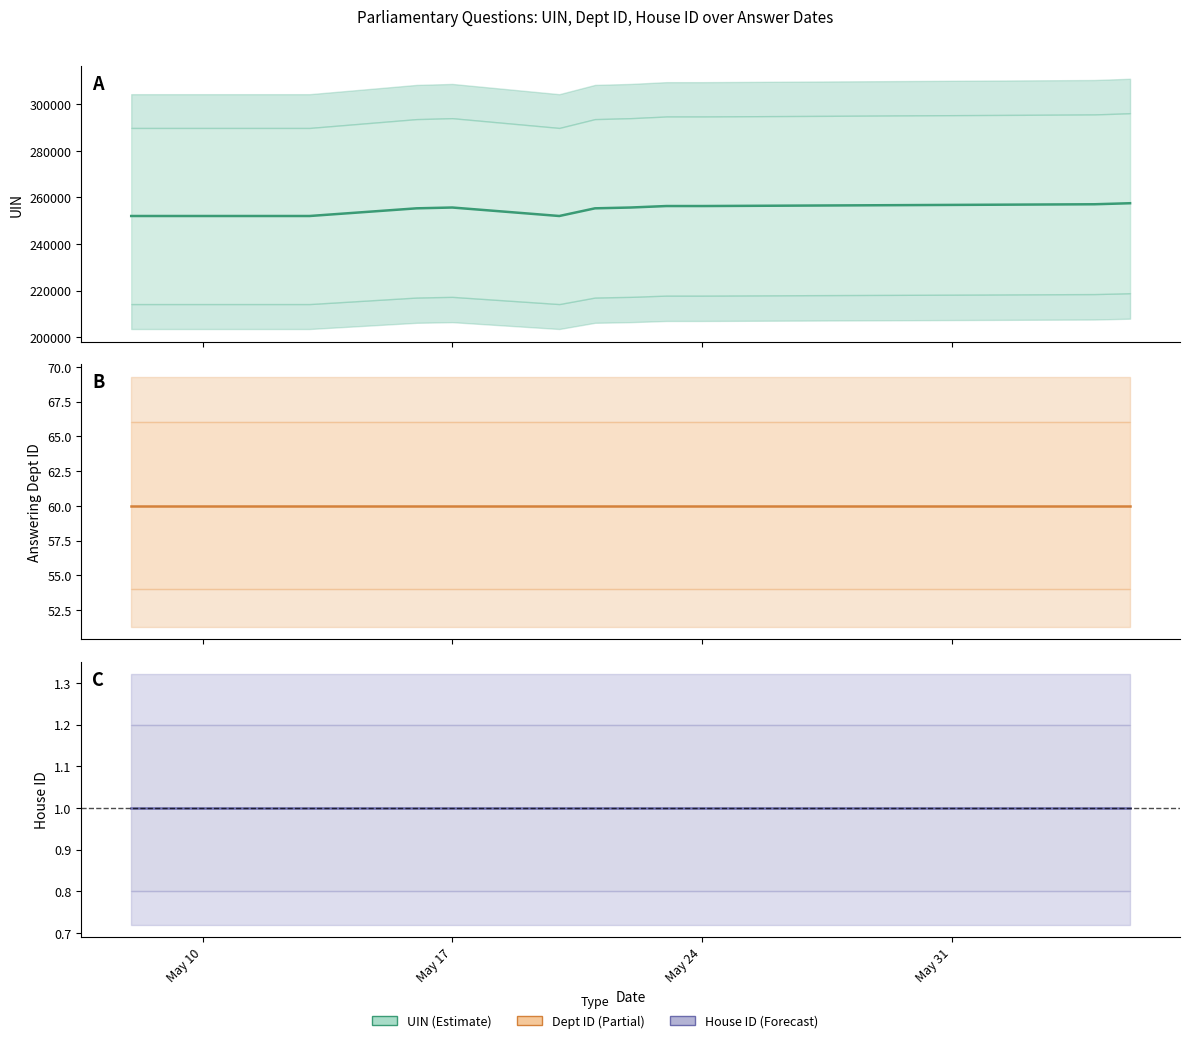

How many lines are shown in the chart?

3